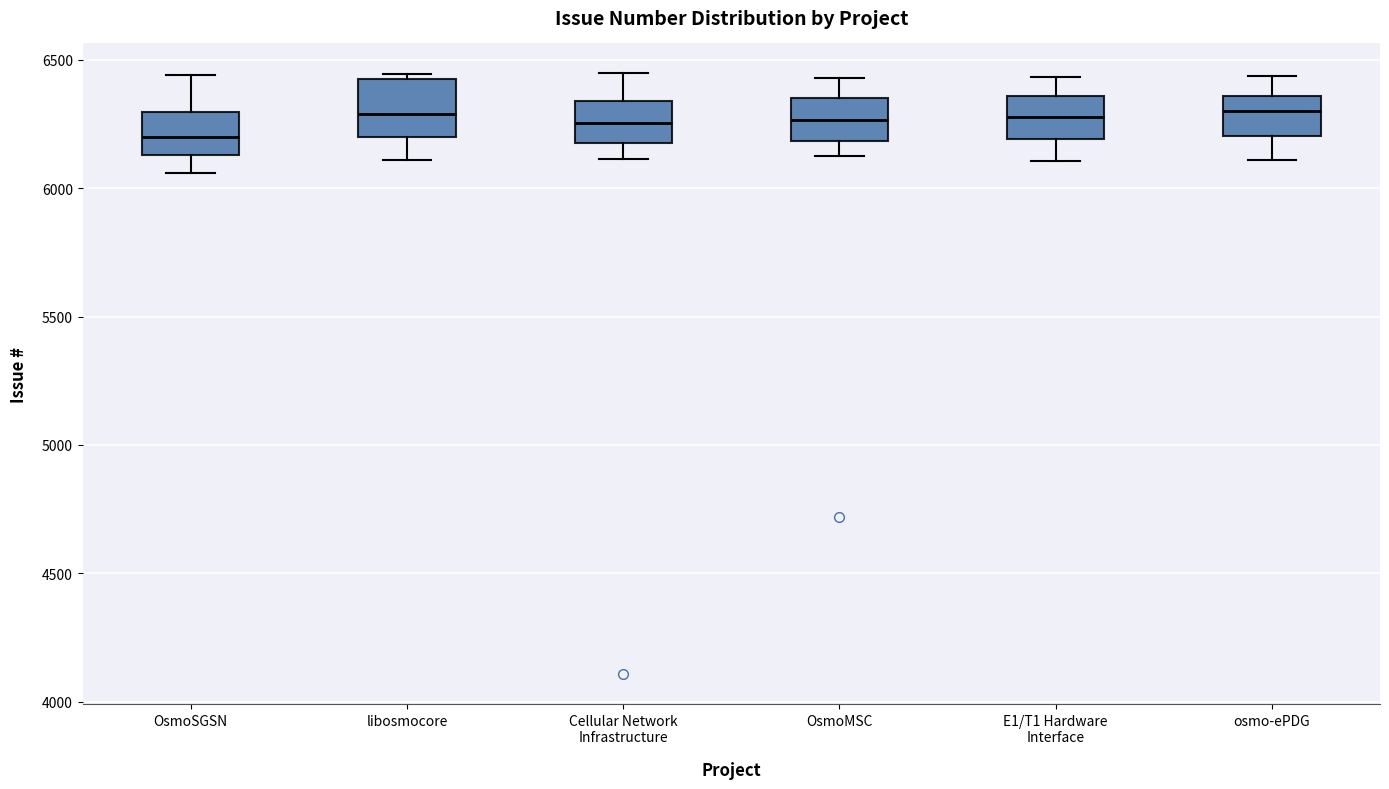

Which box is the tallest, from its lower edge to its upper edge?

libosmocore